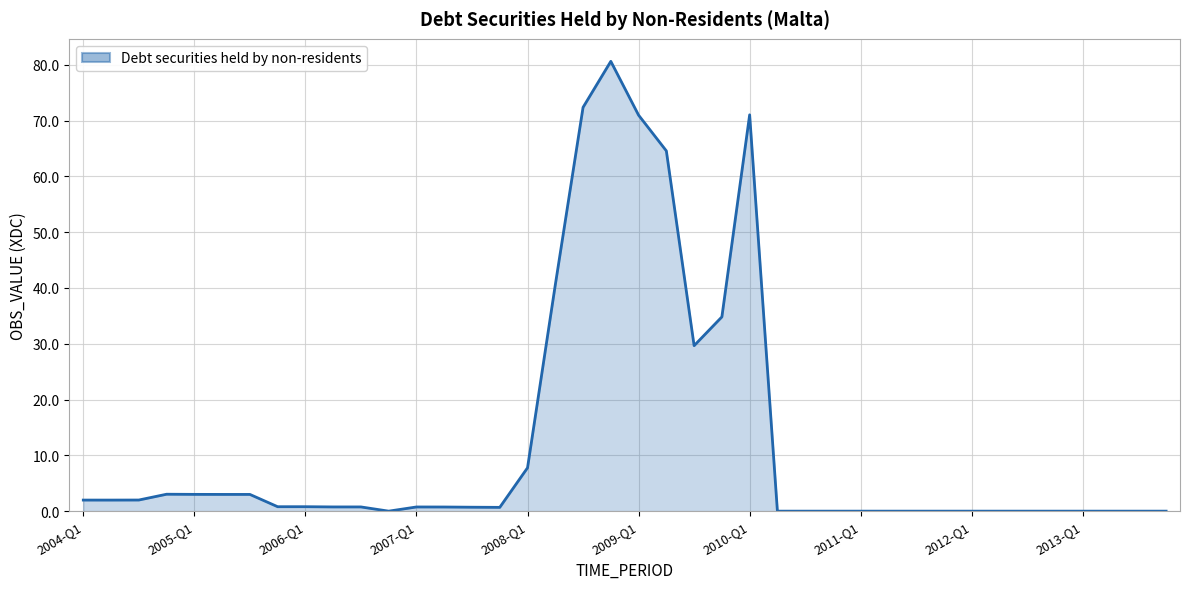

What is the greatest value displayed?

80.6